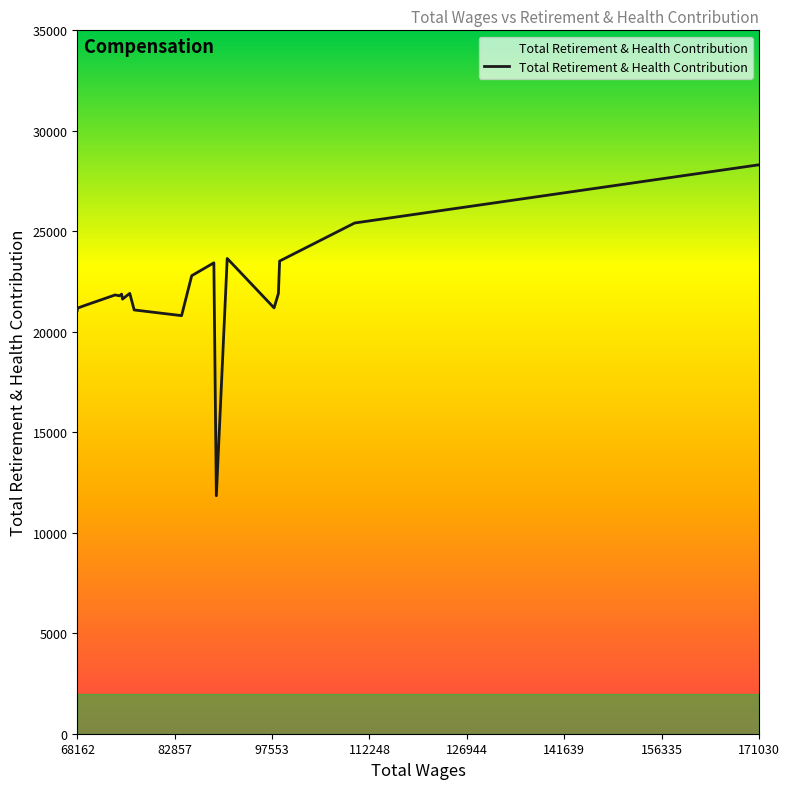

What is the minimum value shown in the chart?

11843